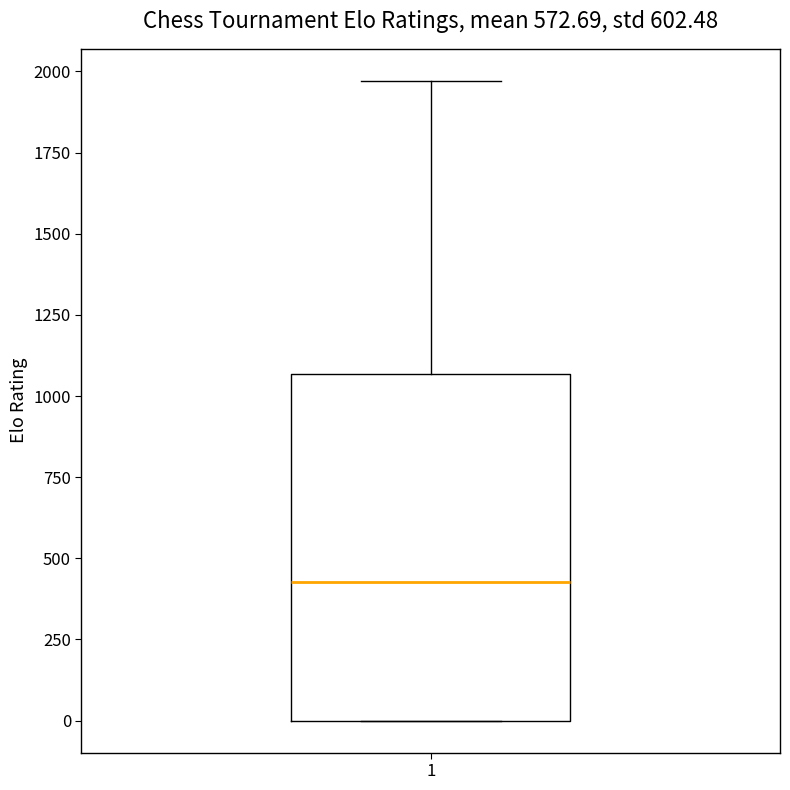

Transcribe this box plot: give where the median line is, the range the box spans, and where the two whiskers end, as read against the y-axis. The values are not printed on the chart, so give them approximately, as read against the axis.

median 450, box 0 to 1050, whiskers 0 to 1950